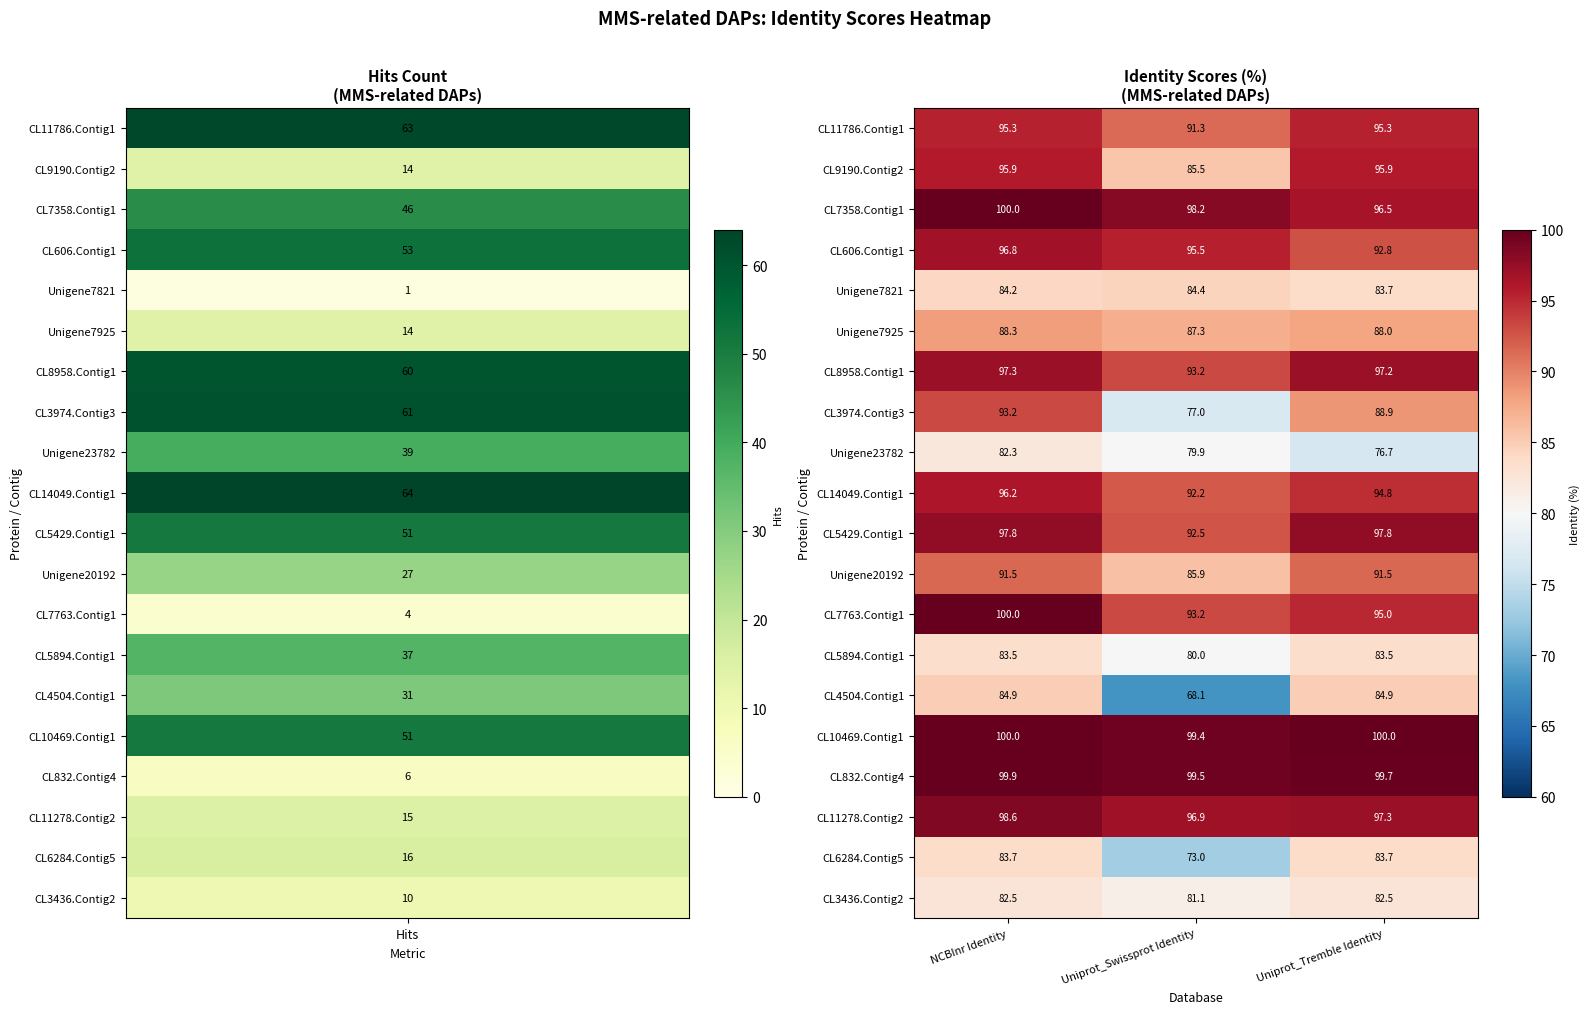

Is it true that CL3974.Contig3 equals 22.6 at NCBInr Identity?

False